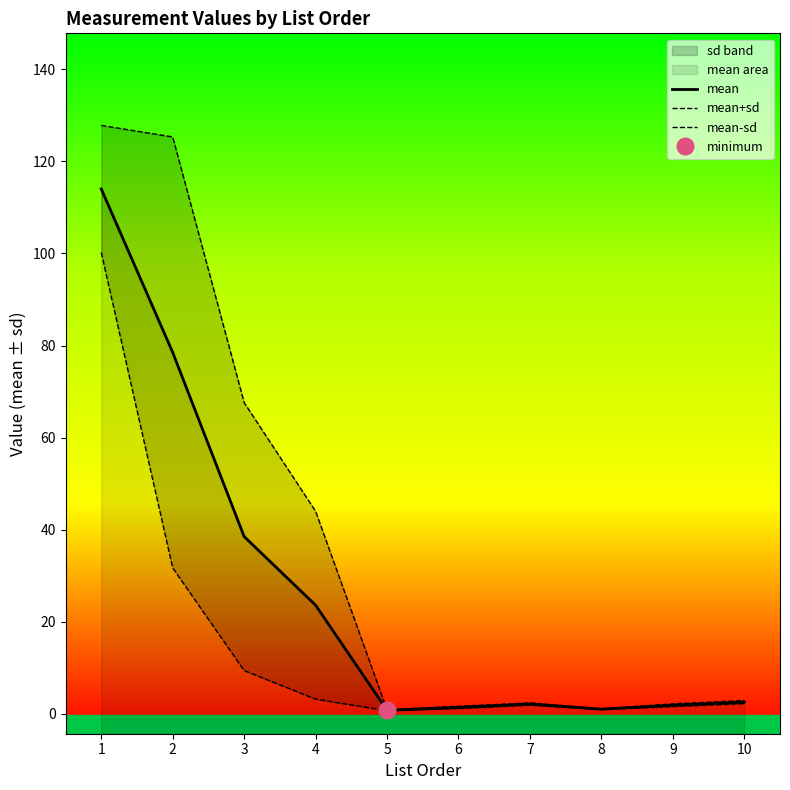

Reading left to right, list all the values displayed in this chart.

mean: 1=114.0	2=78.5	3=38.5	4=23.6	5=0.8	6=1.4	7=2.1	8=1.0	9=1.9	10=2.6
mean+sd: 1=127.8	2=125.3	3=67.6	4=44.0	5=0.9	6=1.6	7=2.4	8=1.1	9=2.2	10=2.9
mean-sd: 1=100.2	2=31.7	3=9.4	4=3.2	5=0.7	6=1.2	7=1.9	8=1.0	9=1.6	10=2.2